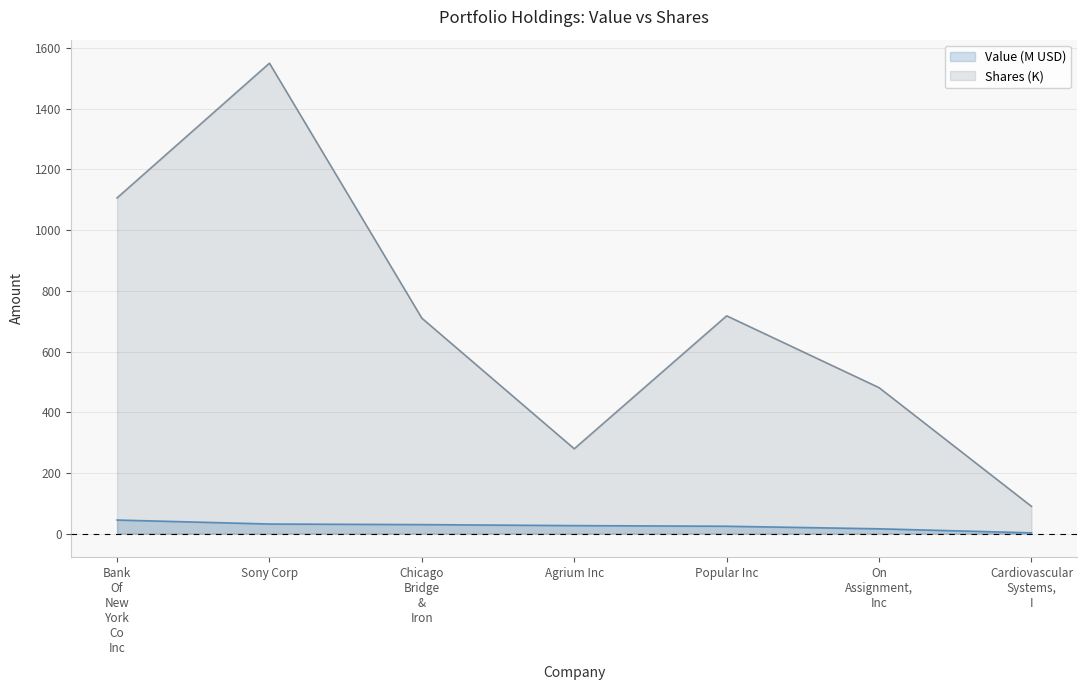

True or false: Value and Shares or principal amount cross at least once.

False